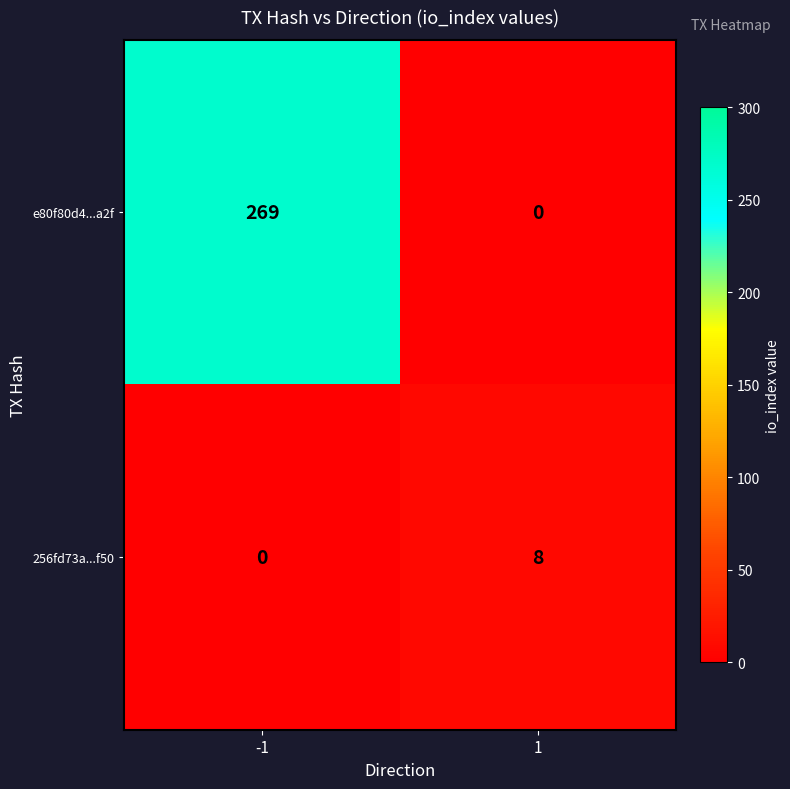

Which series has the largest total across all categories?

e80f80d4...a2f